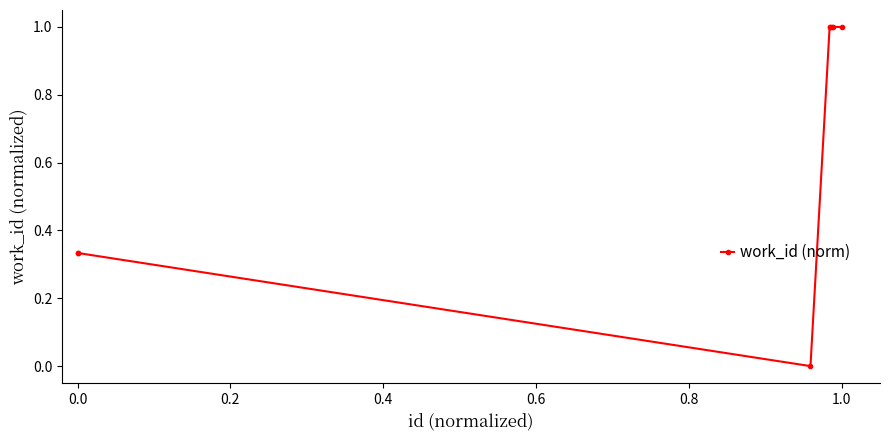

Count the number of data series in this chart.

1